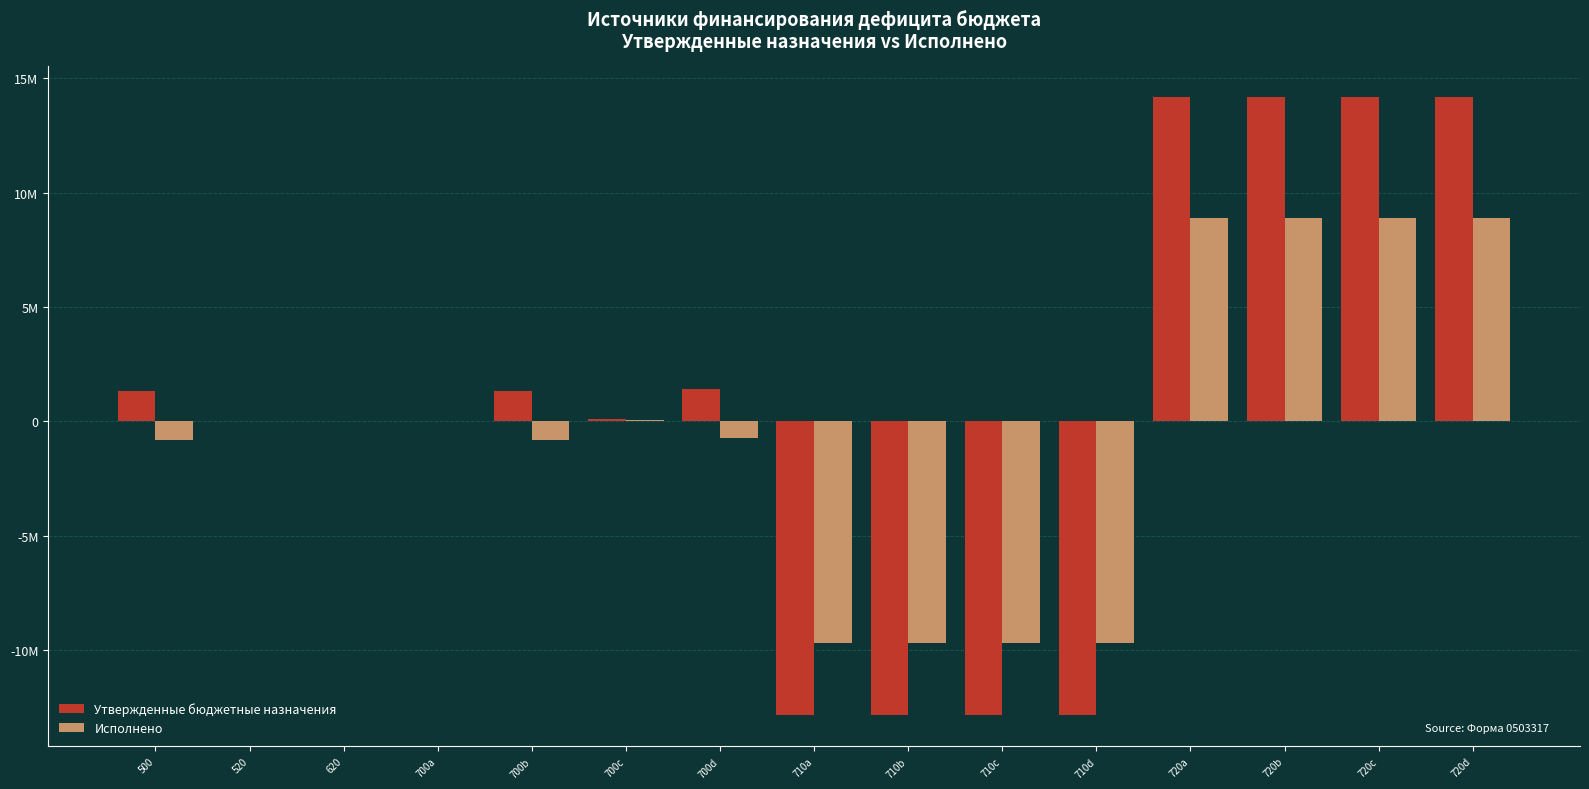

What is the approximate value of Исполнено at 710b?

-9694878.7